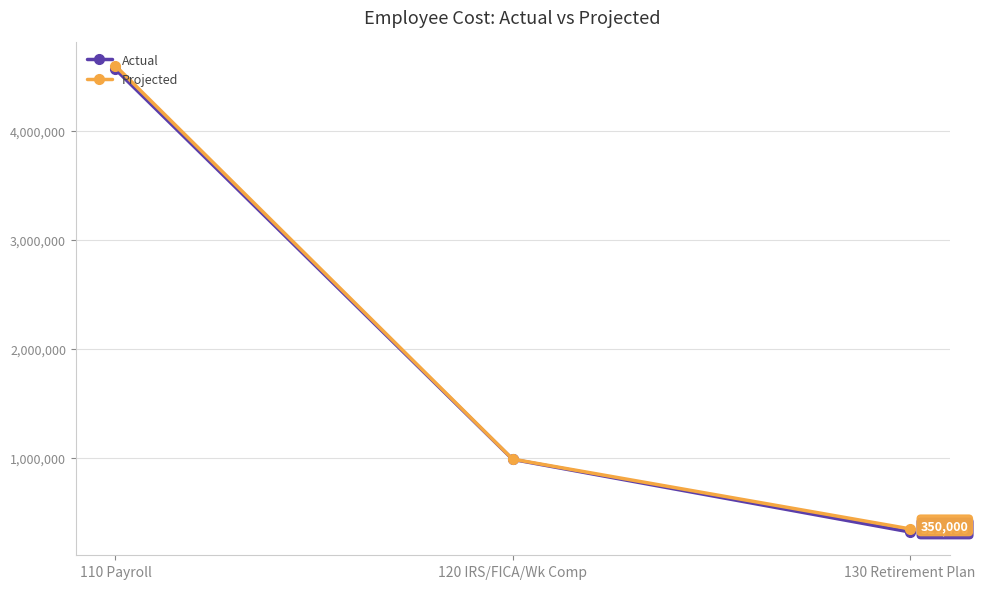

At how many categories does at least one series exceed 2714338?

1